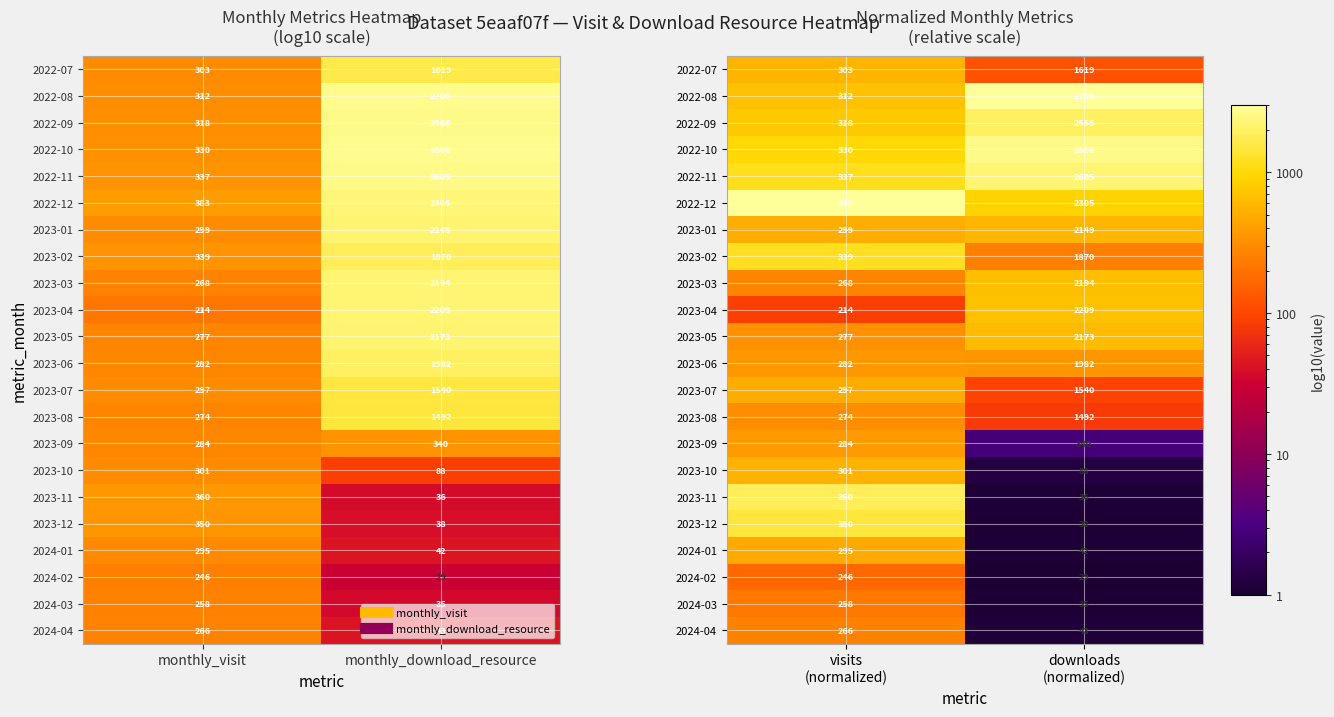

Rank the categories by 2023-10 value from lowest to highest.

downloads (normalized), visits (normalized)